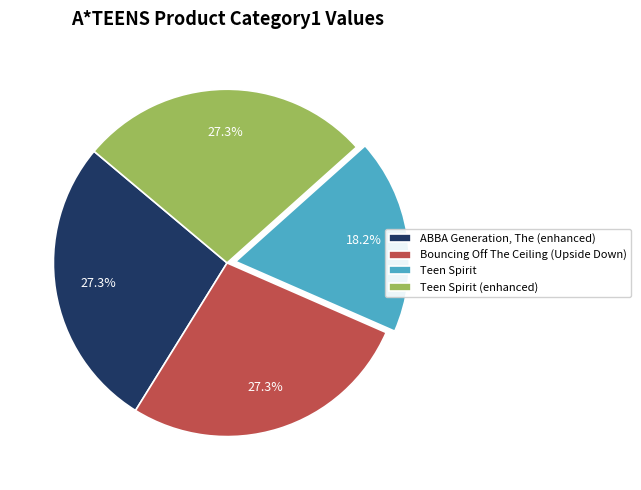

Do ABBA Generation, The (enhanced) and Teen Spirit (enhanced) together represent more than half of the pie?

Yes